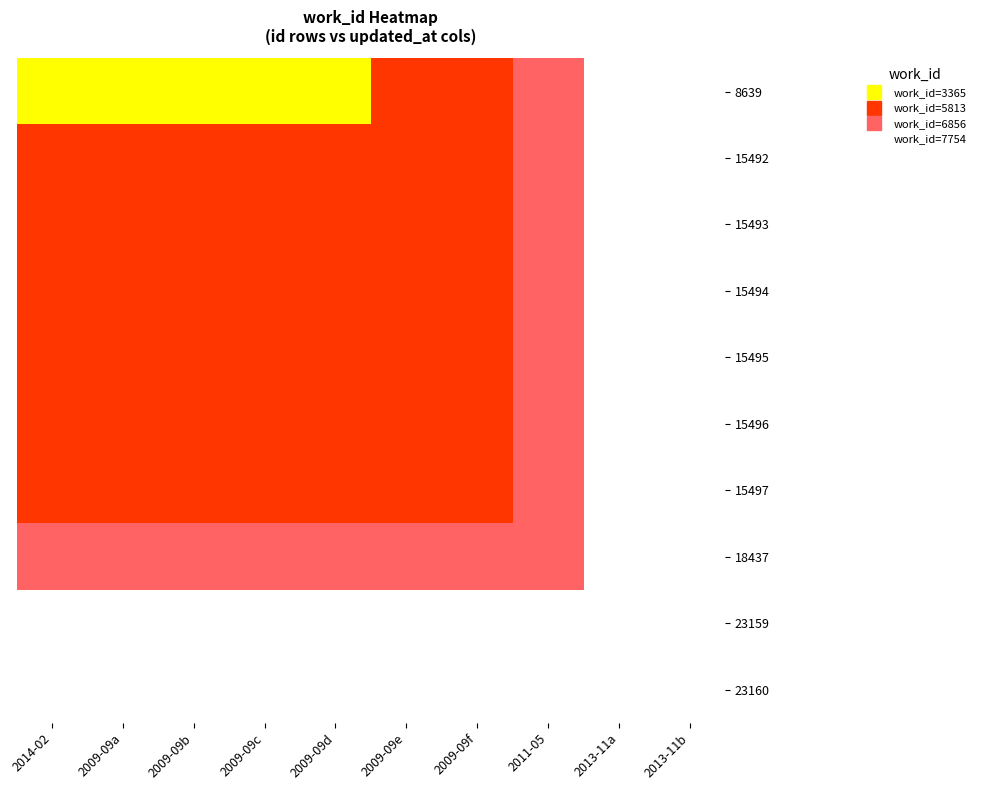

Reading left to right, extract all data points from this chart.

8639: 2014-02=3365	2009-09a=3365	2009-09b=3365	2009-09c=3365	2009-09d=3365	2009-09e=5813	2009-09f=5813	2011-05=6856	2013-11a=7754	2013-11b=7754
15492: 2014-02=5813	2009-09a=5813	2009-09b=5813	2009-09c=5813	2009-09d=5813	2009-09e=5813	2009-09f=5813	2011-05=6856	2013-11a=7754	2013-11b=7754
15493: 2014-02=5813	2009-09a=5813	2009-09b=5813	2009-09c=5813	2009-09d=5813	2009-09e=5813	2009-09f=5813	2011-05=6856	2013-11a=7754	2013-11b=7754
15494: 2014-02=5813	2009-09a=5813	2009-09b=5813	2009-09c=5813	2009-09d=5813	2009-09e=5813	2009-09f=5813	2011-05=6856	2013-11a=7754	2013-11b=7754
15495: 2014-02=5813	2009-09a=5813	2009-09b=5813	2009-09c=5813	2009-09d=5813	2009-09e=5813	2009-09f=5813	2011-05=6856	2013-11a=7754	2013-11b=7754
15496: 2014-02=5813	2009-09a=5813	2009-09b=5813	2009-09c=5813	2009-09d=5813	2009-09e=5813	2009-09f=5813	2011-05=6856	2013-11a=7754	2013-11b=7754
15497: 2014-02=5813	2009-09a=5813	2009-09b=5813	2009-09c=5813	2009-09d=5813	2009-09e=5813	2009-09f=5813	2011-05=6856	2013-11a=7754	2013-11b=7754
18437: 2014-02=6856	2009-09a=6856	2009-09b=6856	2009-09c=6856	2009-09d=6856	2009-09e=6856	2009-09f=6856	2011-05=6856	2013-11a=7754	2013-11b=7754
23159: 2014-02=7754	2009-09a=7754	2009-09b=7754	2009-09c=7754	2009-09d=7754	2009-09e=7754	2009-09f=7754	2011-05=7754	2013-11a=7754	2013-11b=7754
23160: 2014-02=7754	2009-09a=7754	2009-09b=7754	2009-09c=7754	2009-09d=7754	2009-09e=7754	2009-09f=7754	2011-05=7754	2013-11a=7754	2013-11b=7754